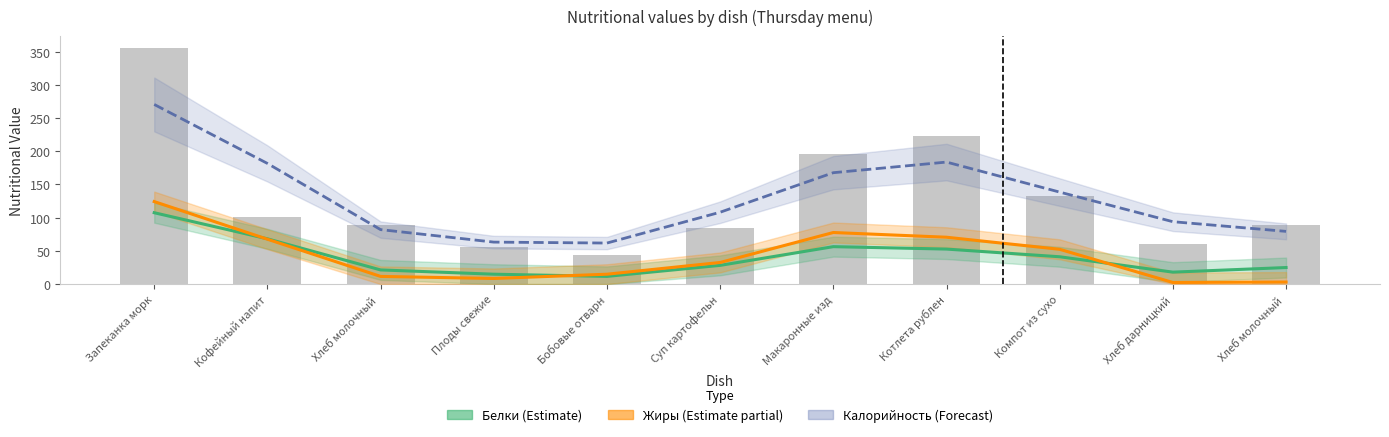

What is the label of the 3rd bar from the right?

Компот из сухо